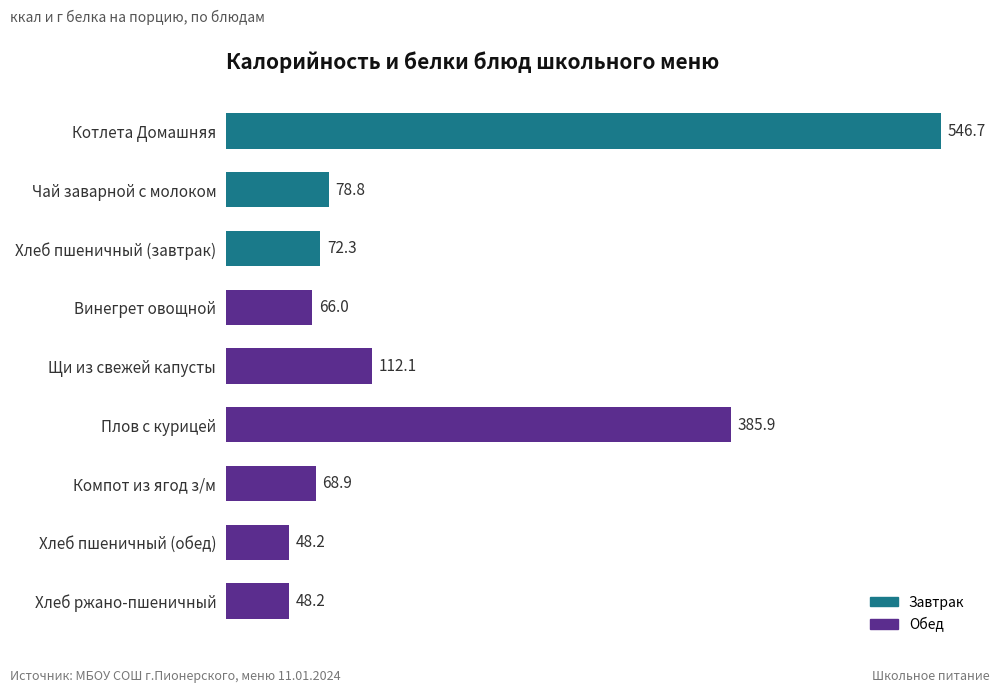

Are the bars horizontal?

Yes